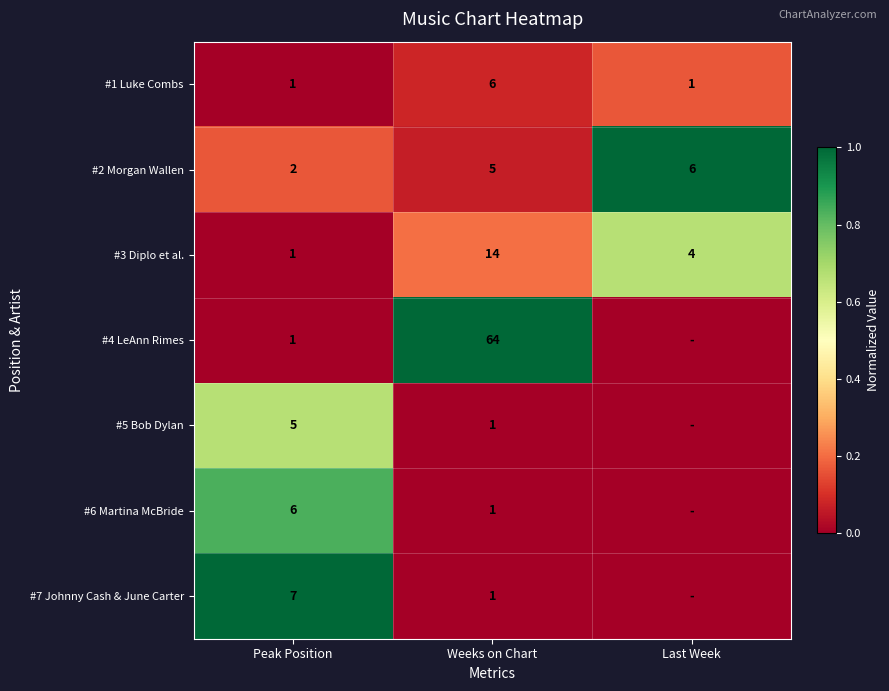

The value of #5 Bob Dylan at Weeks on Chart is 2. True or false?

False